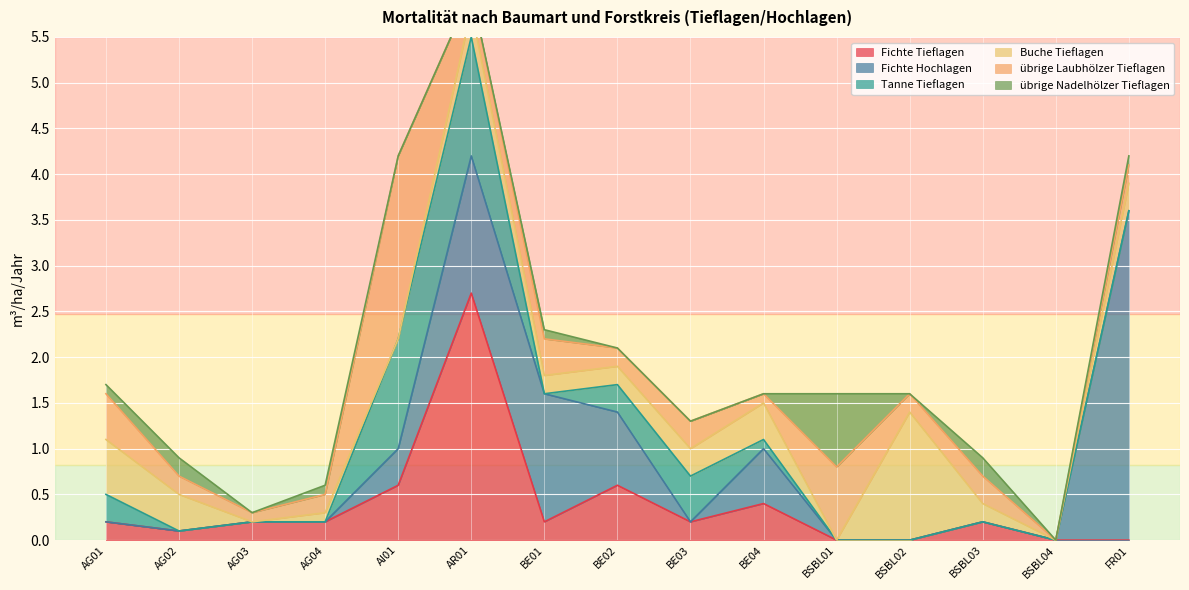

Where is the first local minimum for Tanne Tieflagen?

BE01